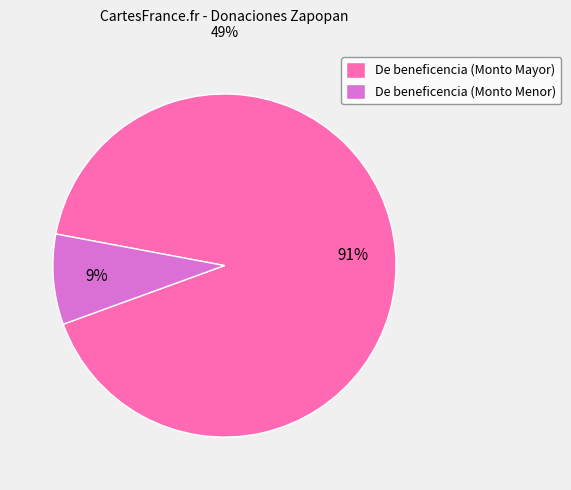

What percentage is the De beneficencia (Monto Menor) slice, to the nearest percent?

9%